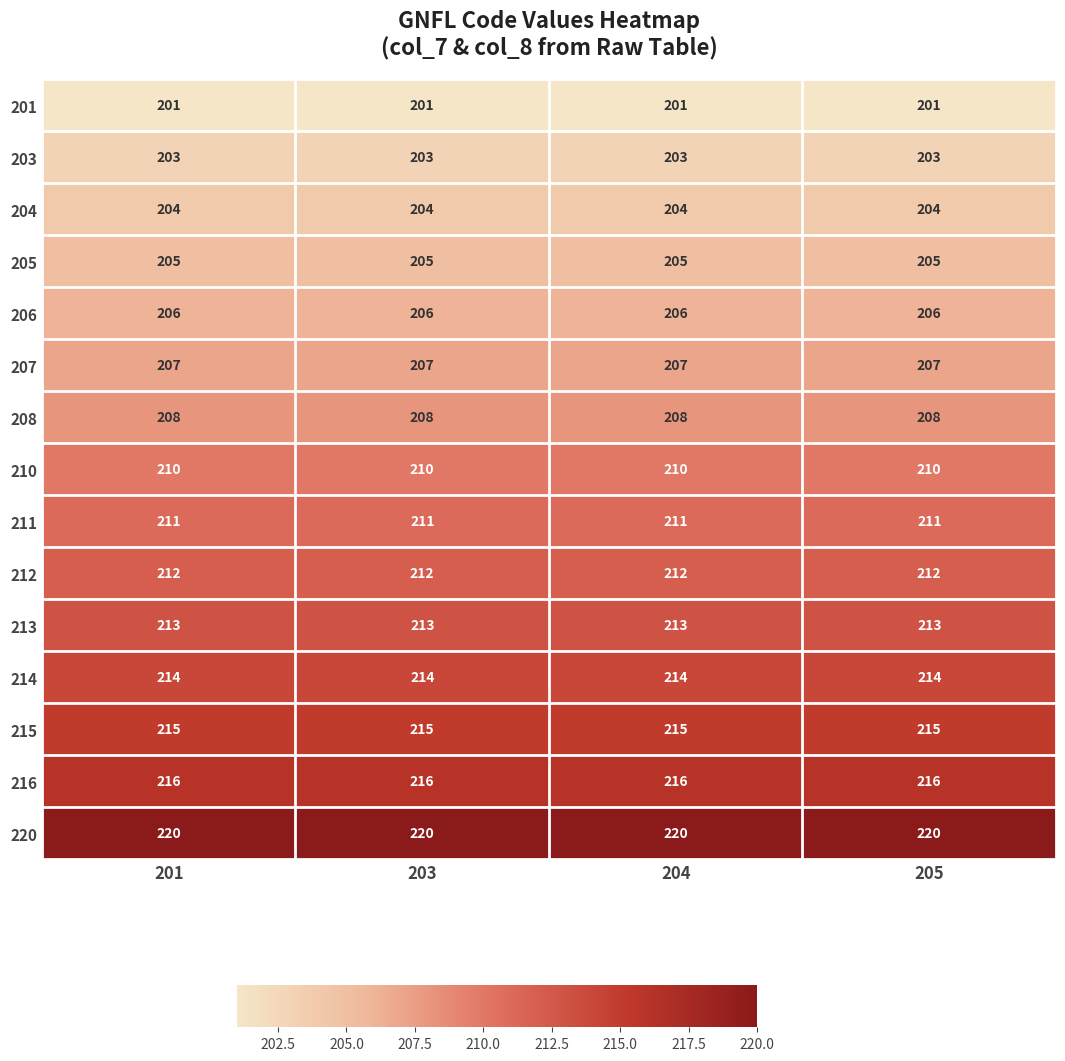

What is the smallest value displayed?

201